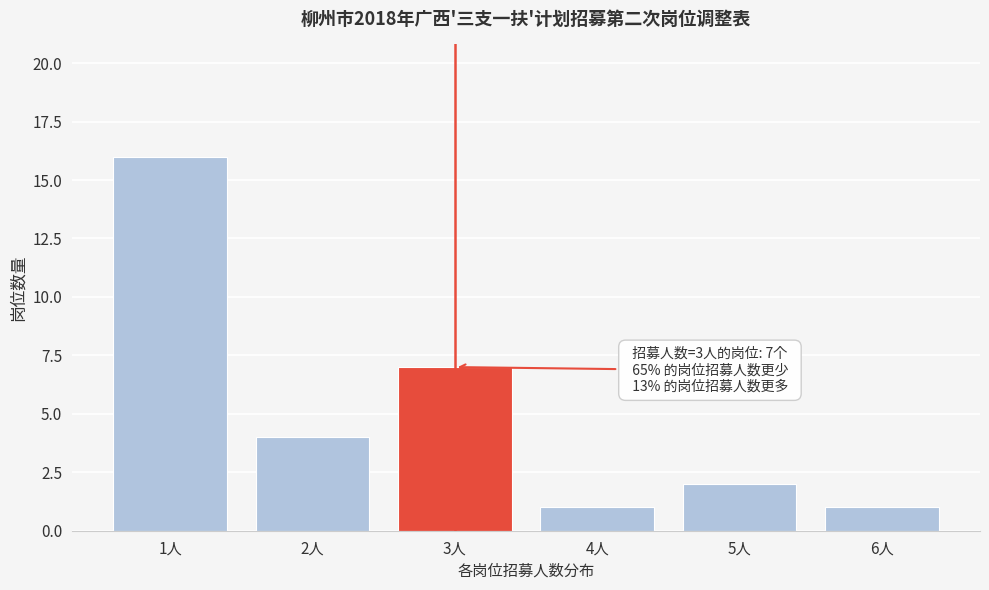

Reading left to right, what are all the values shown in this chart?

1人=16	2人=4	3人=7	4人=1	5人=2	6人=1